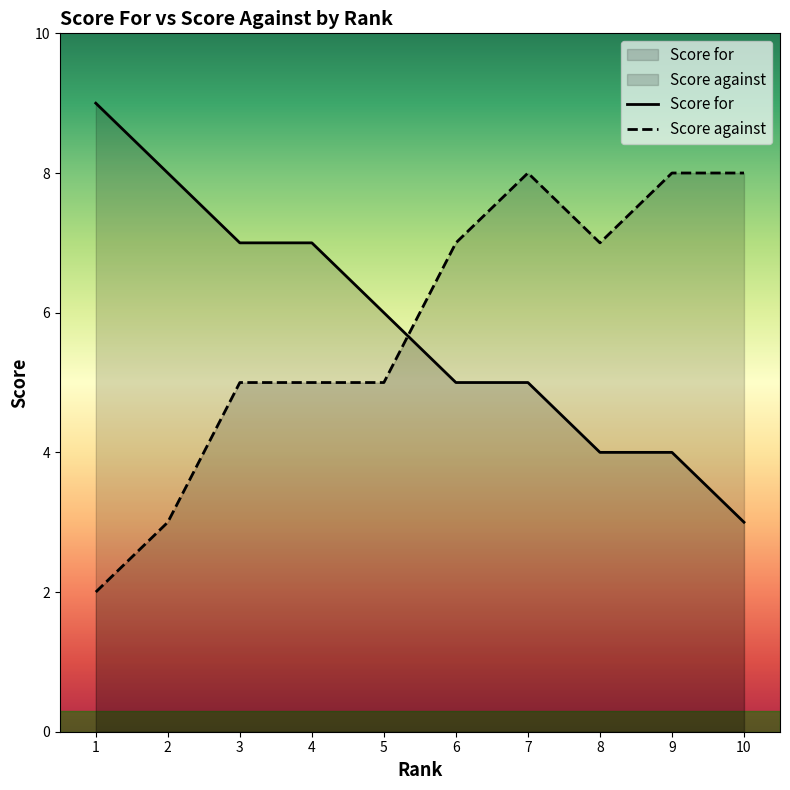

How many Score against values are between 5 and 8?

8